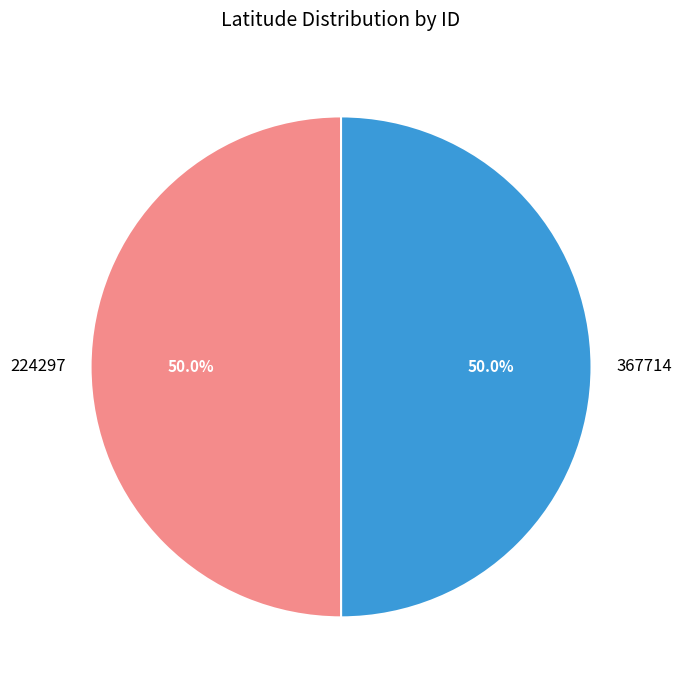

The 367714 slice represents 50% of the pie. True or false?

True